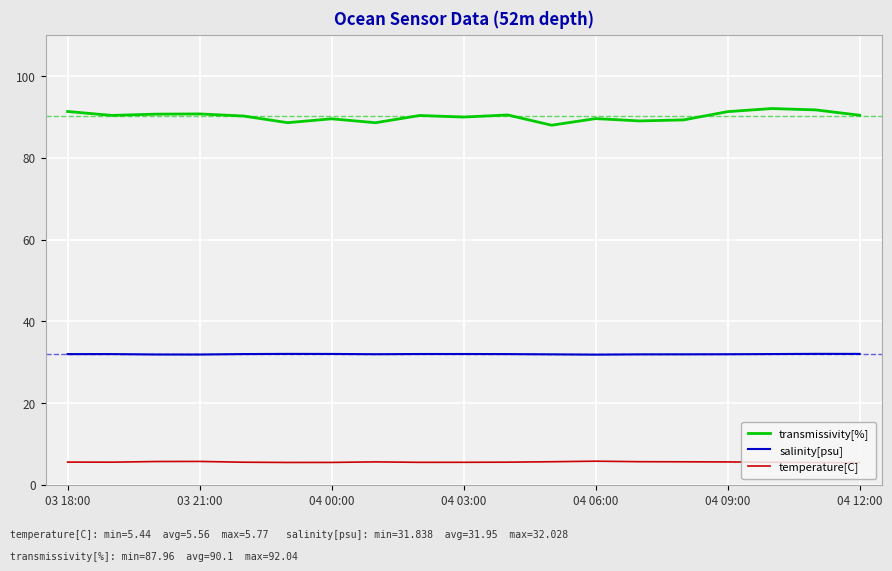

Which series has the largest total across all categories?

transmissivity[%]